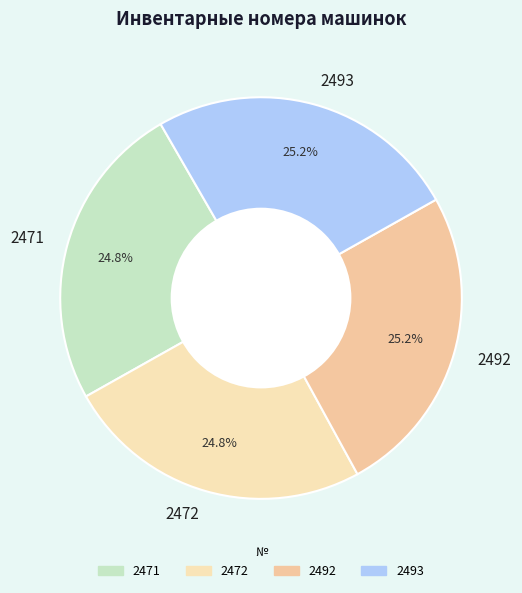

To the nearest percent, what portion does 2492 represent?

25%